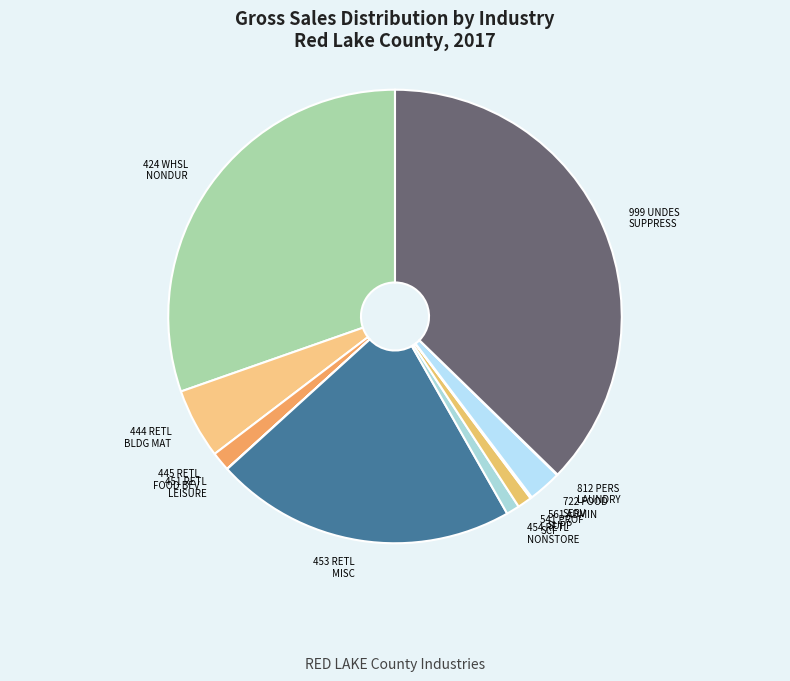

Is it true that 999 UNDES SUPPRESS is 37% of the pie?

True